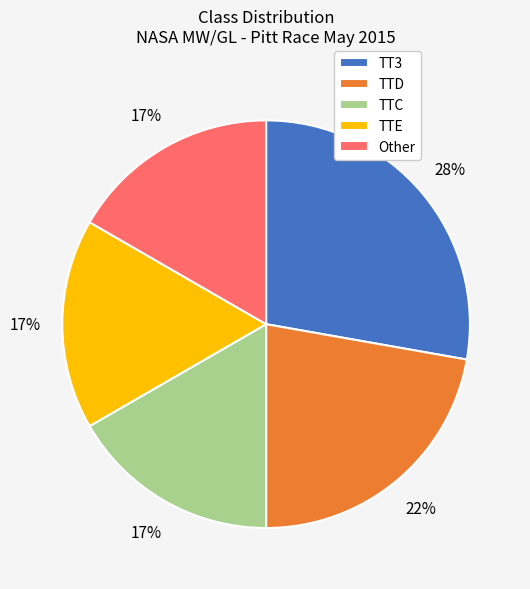

Which has a higher value, TTE or TTD?

TTD